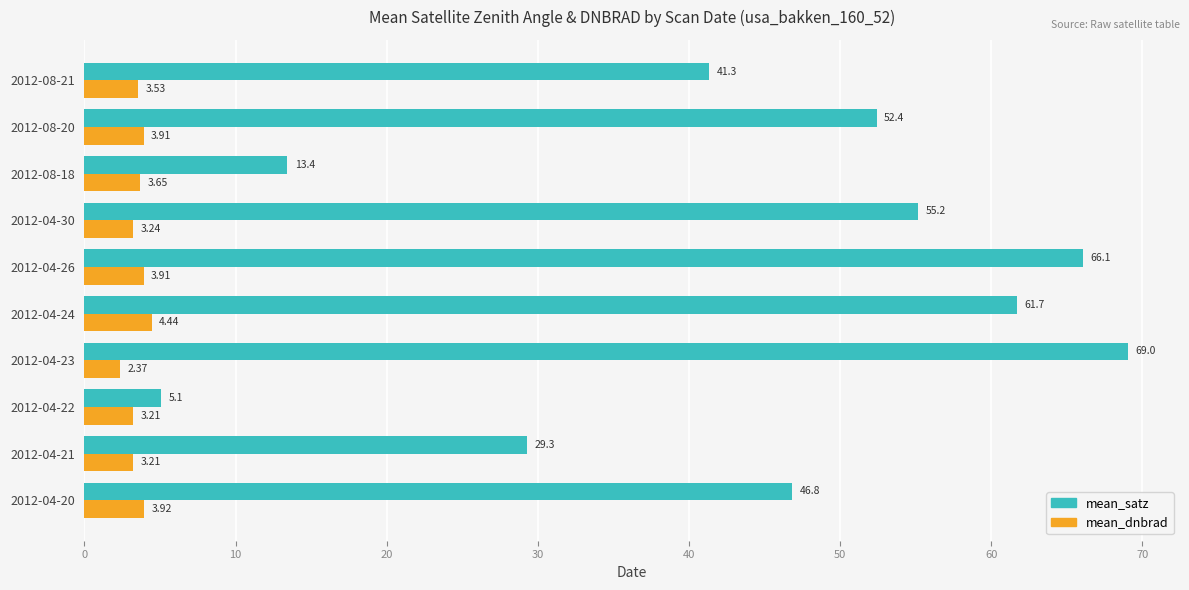

What is the spread (max minus min) of values at 2012-04-20?

42.9